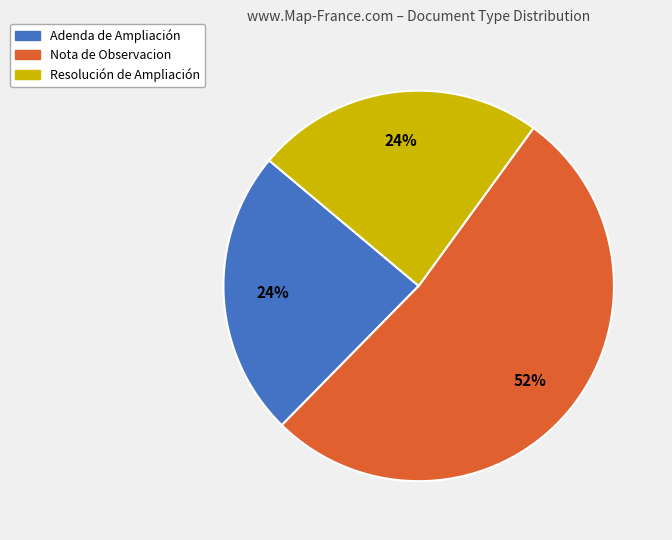

How many segments does this pie chart have?

3